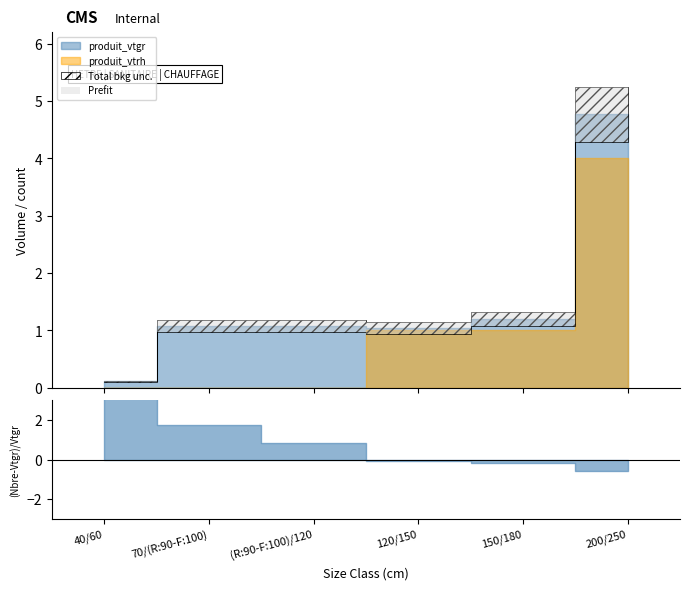

How many interior local peaks does the produit_nbre series have?

1